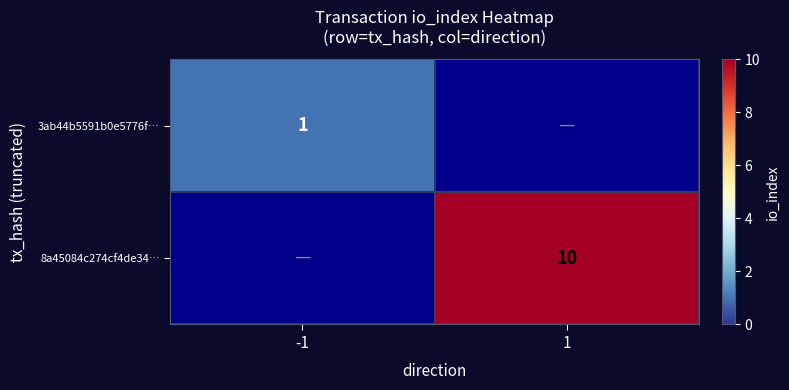

Is it true that 3ab44b5591b0e5776f… equals 1 at -1?

True